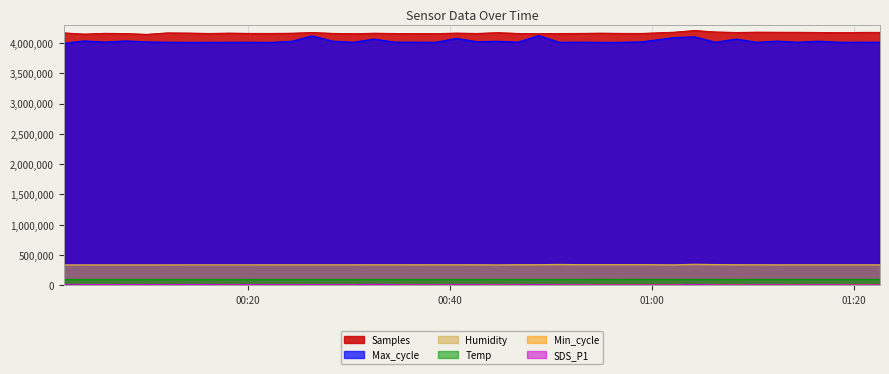

How many distinct data groups are displayed?

6